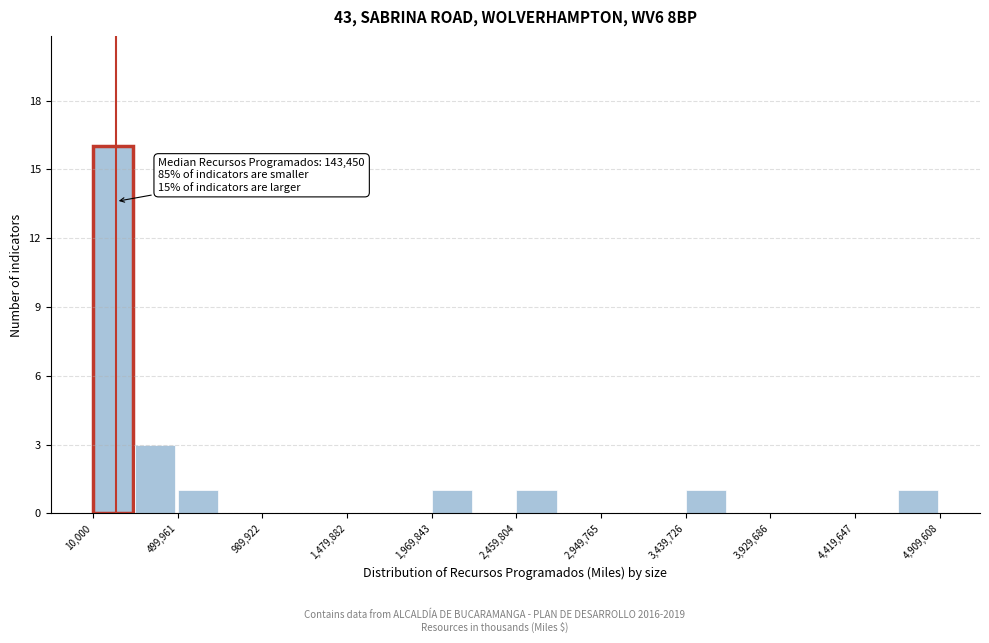

Which range on the x-axis has the tallest bar?

0 to 250000